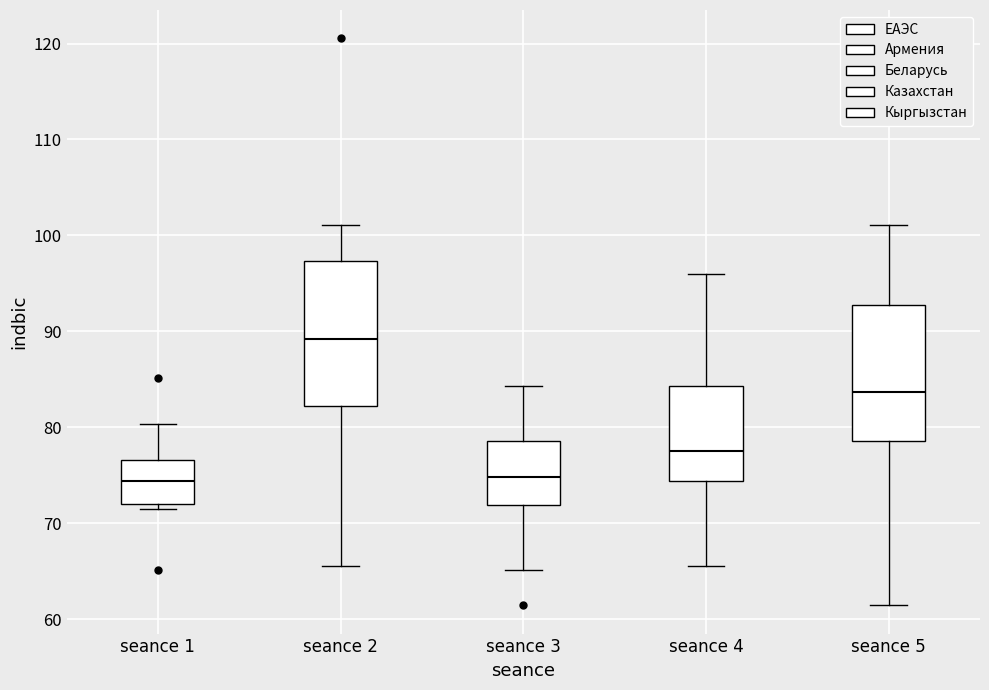

Reading left to right, transcribe this box plot: for each box, give where its median line is, the range the box spans, and where its two whiskers end, as read against the y-axis. The values are not printed on the chart, so give them approximately, as read against the axis.

seance 1: median 74, box 72 to 77, whiskers 71 to 80
seance 2: median 89, box 82 to 97, whiskers 66 to 101
seance 3: median 75, box 72 to 79, whiskers 65 to 84
seance 4: median 77, box 74 to 84, whiskers 66 to 96
seance 5: median 84, box 79 to 93, whiskers 61 to 101